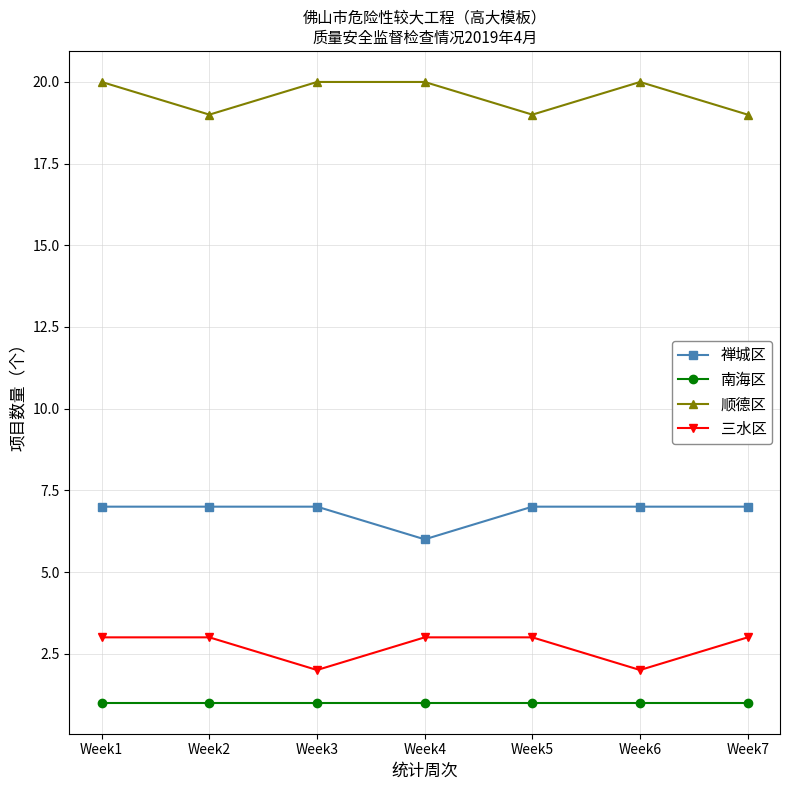

Is it true that 禅城区 equals 10 at Week6?

False